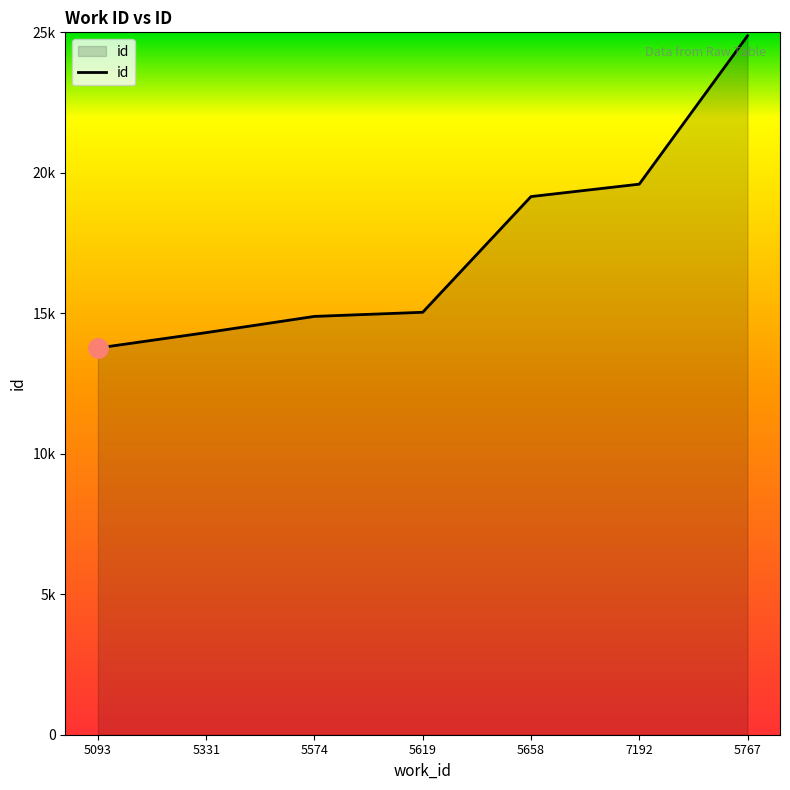

Reading left to right, list all the values displayed in this chart.

5093=13764	5331=14312	5574=14889	5619=15036	5658=19154	7192=19596	5767=24877